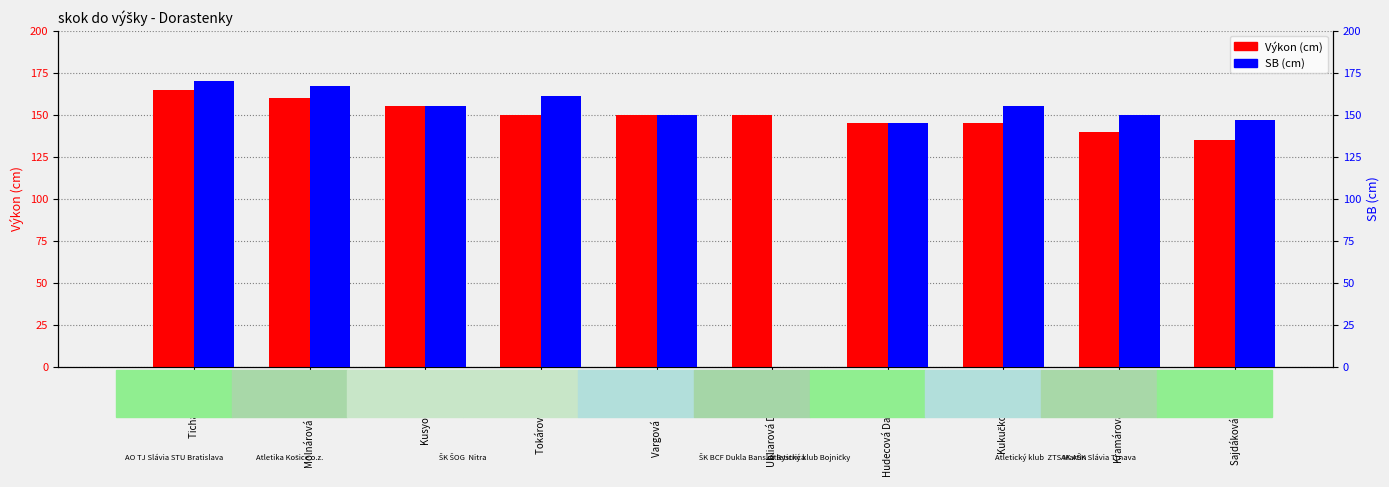

Which series has the widest spread of values?

Výkon (cm)